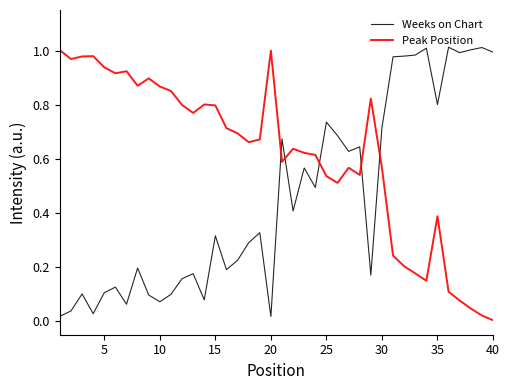

Rank the series by their average value, from lowest to highest.

Weeks on Chart, Peak Position